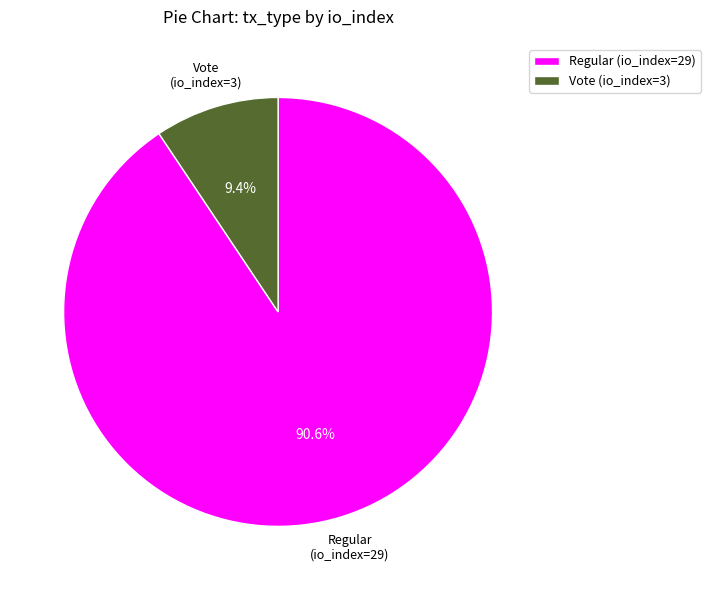

Combined, do Regular (io_index=29) and Vote (io_index=3) account for over 50%?

Yes